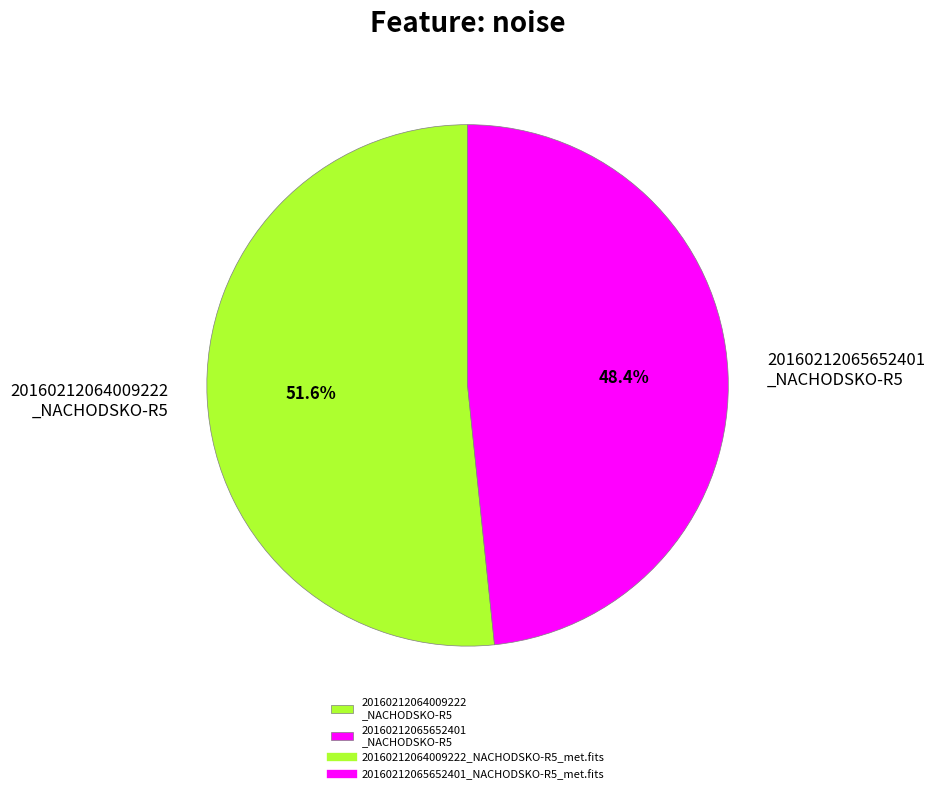

Which category has the smallest portion of the pie?

20160212065652401 _NACHODSKO-R5